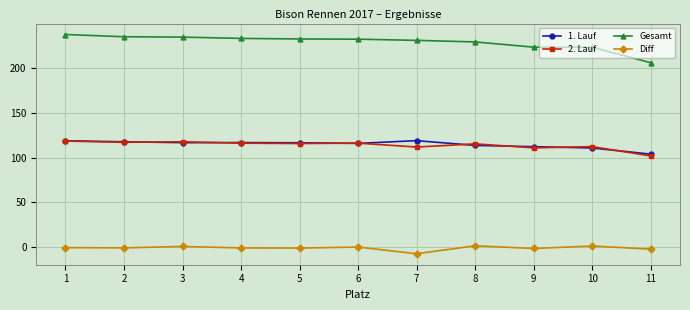

At how many categories does at least one series exceed 0?

11